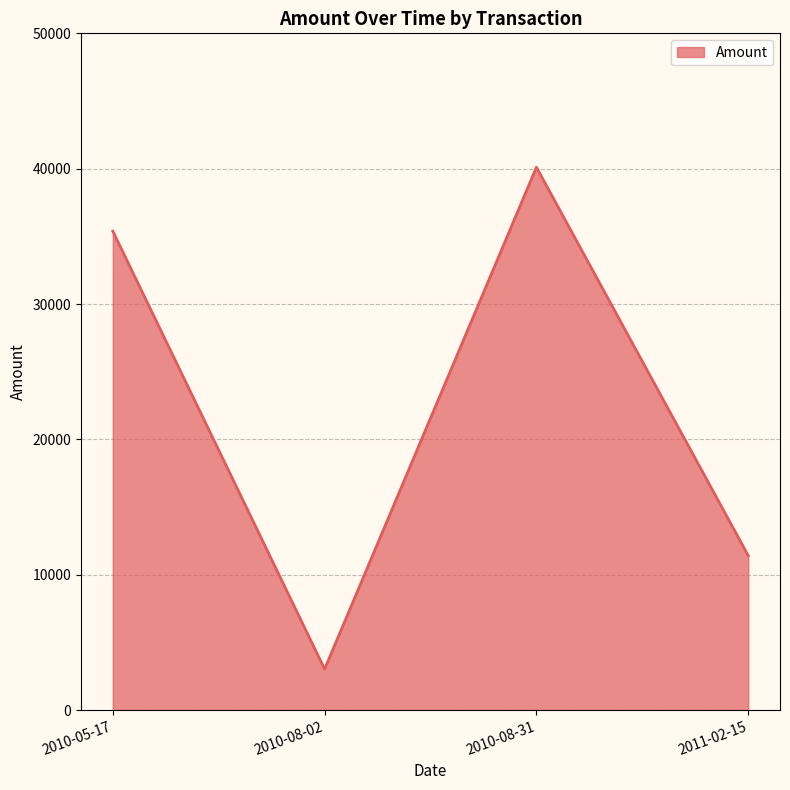

The chart shows a value of 35385.3 at 2010-05-17. True or false?

True